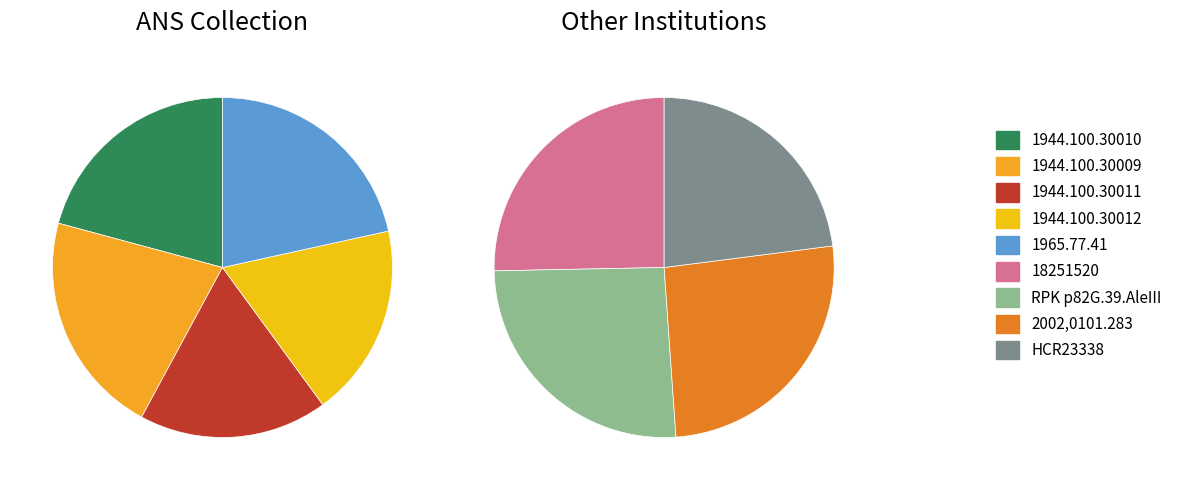

Count the number of slices in the pie.

9